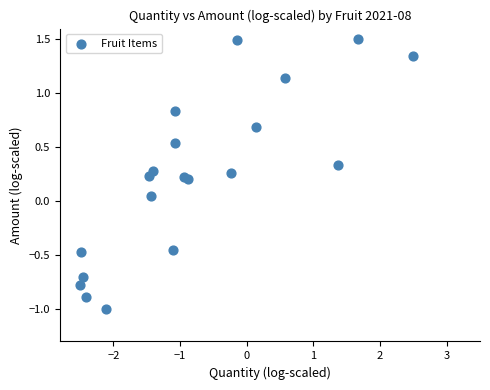

What is the range of Y values (max minus min)?

2.5